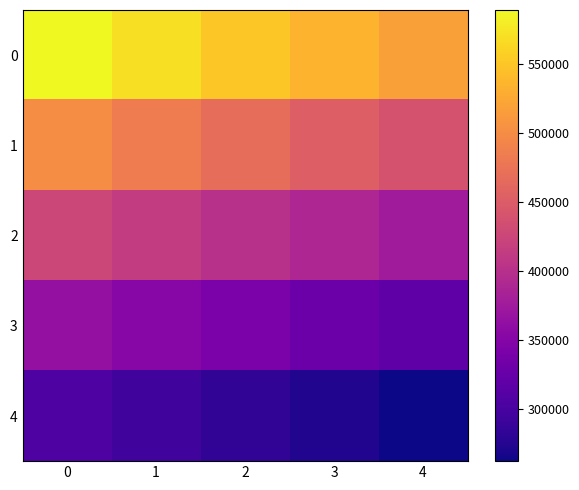

Reading left to right, extract all data points from this chart.

0: 0=588910	1=570118	2=551921	3=534693	4=517672
1: 0=500476	1=483572	2=467930	3=452878	4=439425
2: 0=426450	1=413598	2=400884	3=388920	4=376902
3: 0=364594	1=352416	2=341855	3=330032	4=318336
4: 0=306771	1=295323	2=283999	3=273516	4=262633